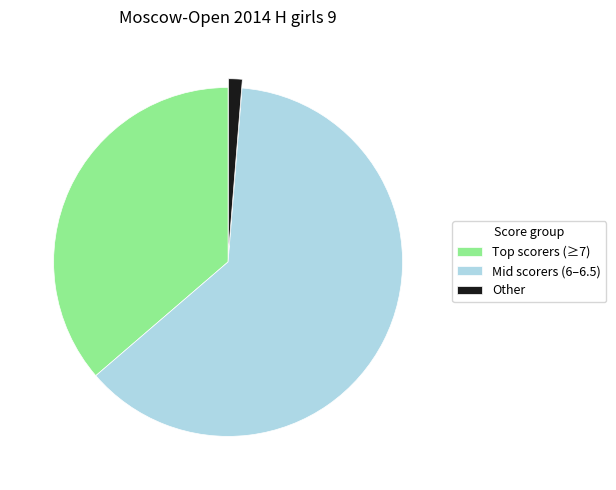

True or false: Mid scorers (6–6.5) accounts for 62% of the total.

True